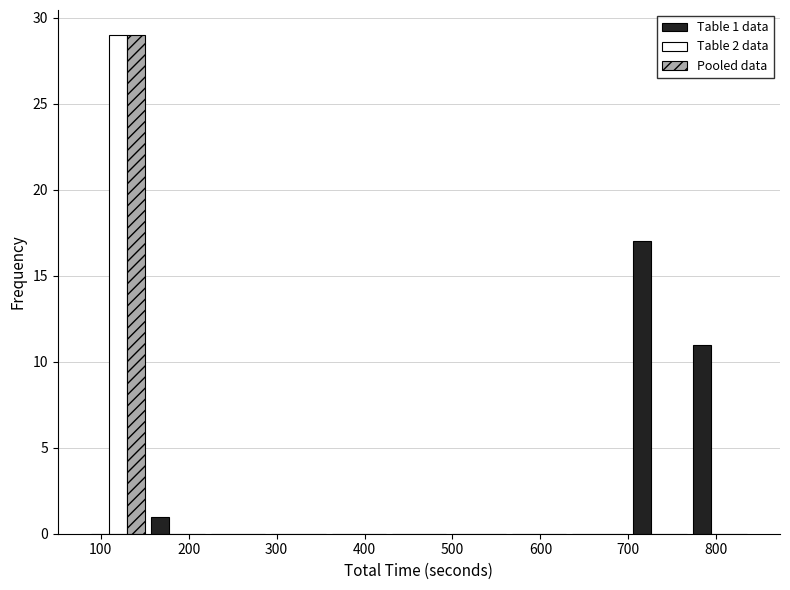

In the Pooled data series, which range on the x-axis has the tallest bar?

90 to 150